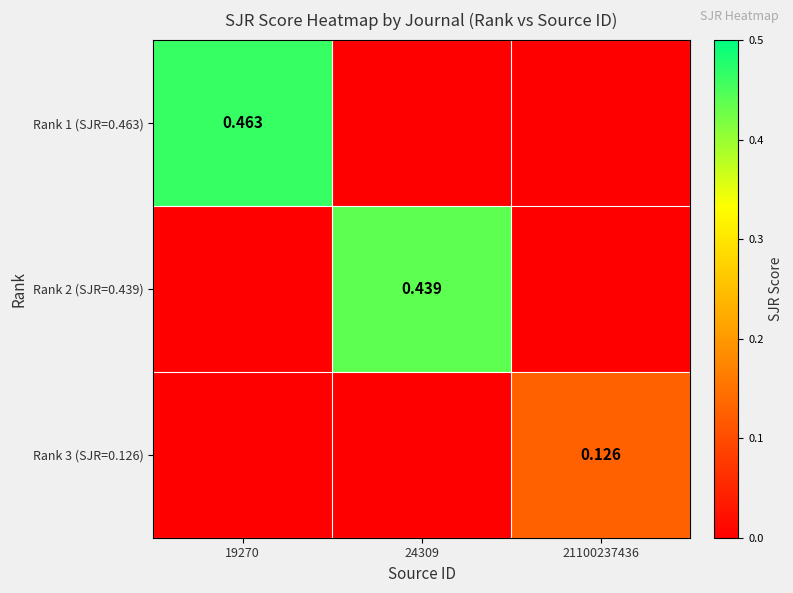

What is the sum of the Rank 1 (SJR=0.463) values at 24309 and 19270?

0.5